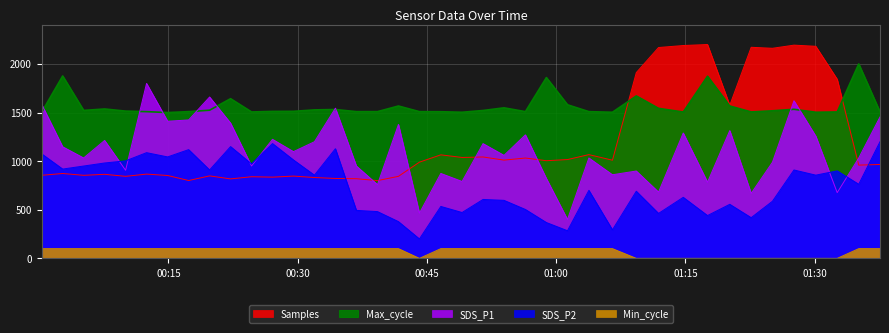

How many lines are shown in the chart?

5